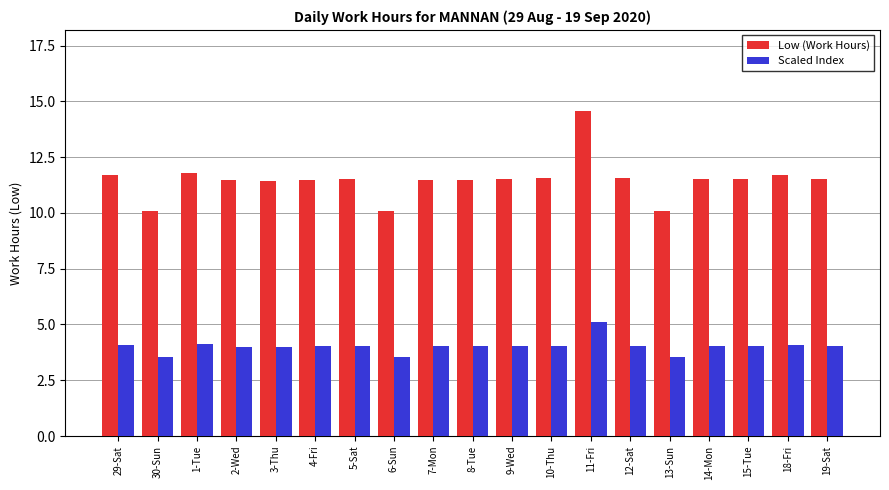

Rank the series by their maximum value, from highest to lowest.

Low (Work Hours), Scaled Index